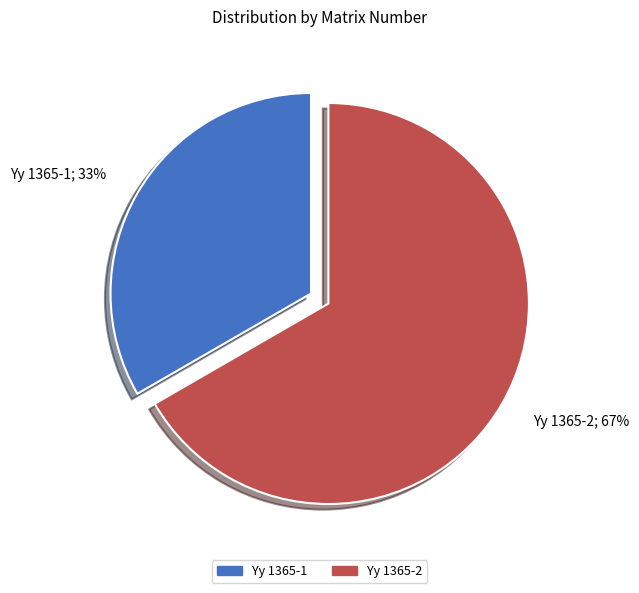

To the nearest percent, what is the average slice percentage?

50%